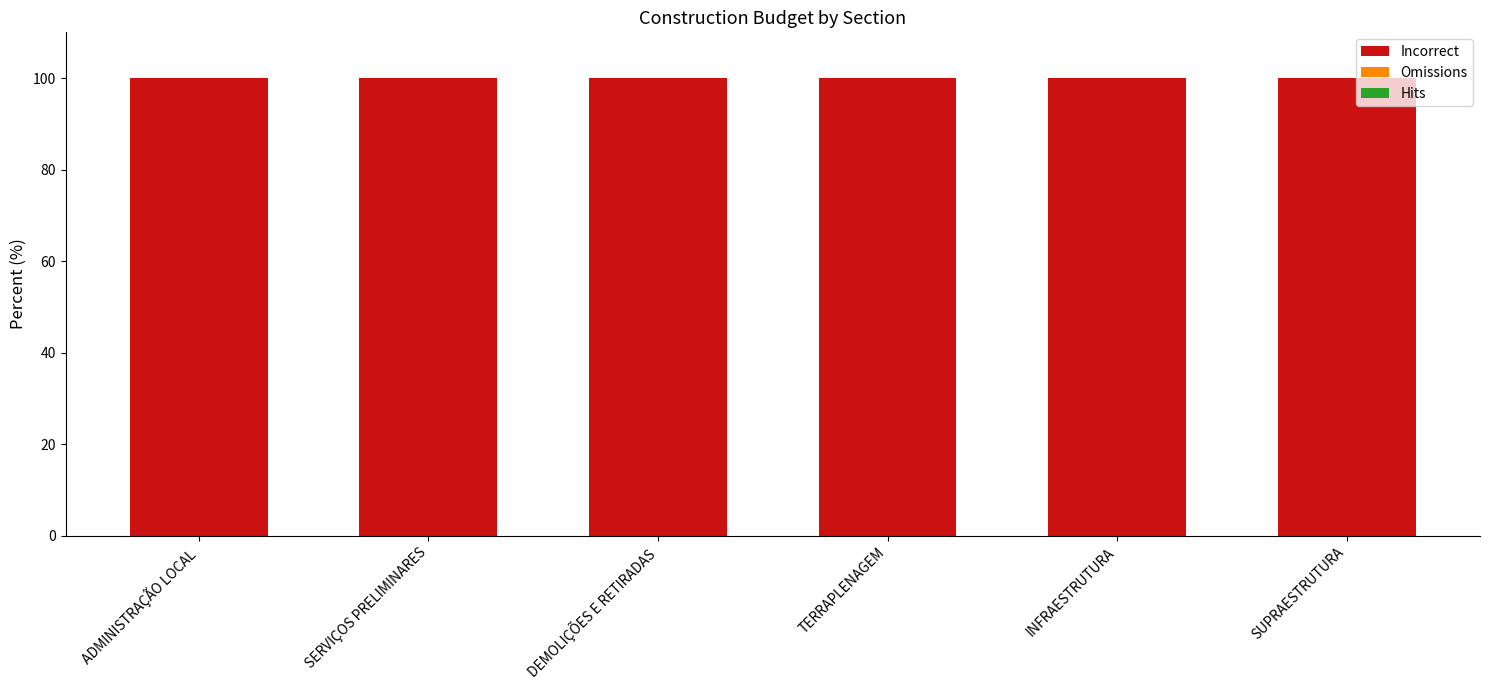

Reading left to right, list all the values displayed in this chart.

Incorrect: ADMINISTRAÇÃO LOCAL=100	SERVIÇOS PRELIMINARES=100	DEMOLIÇÕES E RETIRADAS=100	TERRAPLENAGEM=100	INFRAESTRUTURA=100	SUPRAESTRUTURA=100
Omissions: ADMINISTRAÇÃO LOCAL=0	SERVIÇOS PRELIMINARES=0	DEMOLIÇÕES E RETIRADAS=0	TERRAPLENAGEM=0	INFRAESTRUTURA=0	SUPRAESTRUTURA=0
Hits: ADMINISTRAÇÃO LOCAL=0	SERVIÇOS PRELIMINARES=0	DEMOLIÇÕES E RETIRADAS=0	TERRAPLENAGEM=0	INFRAESTRUTURA=0	SUPRAESTRUTURA=0